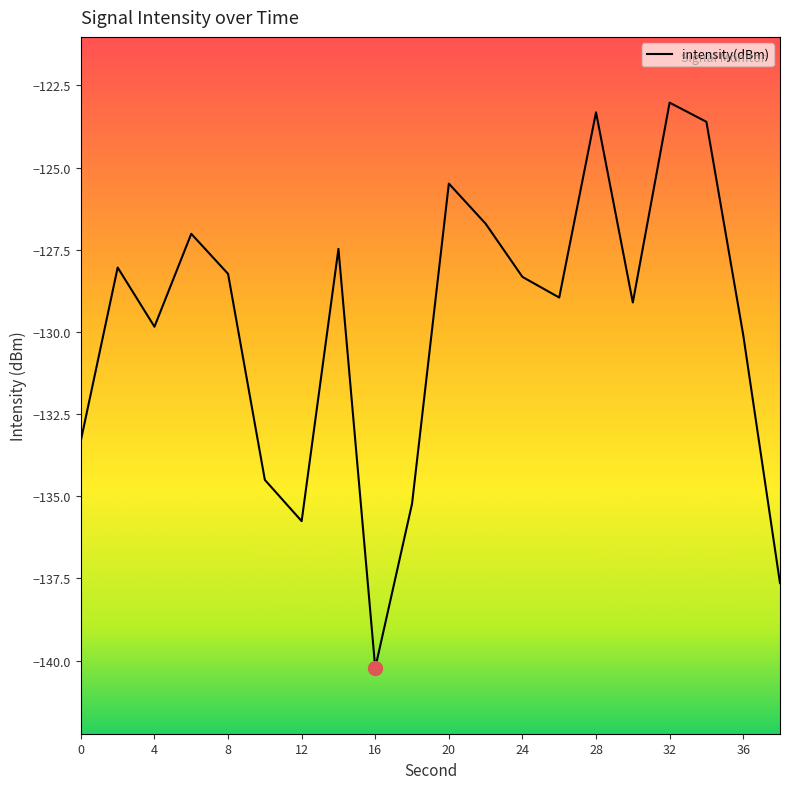

What is the greatest value displayed?

-123.0